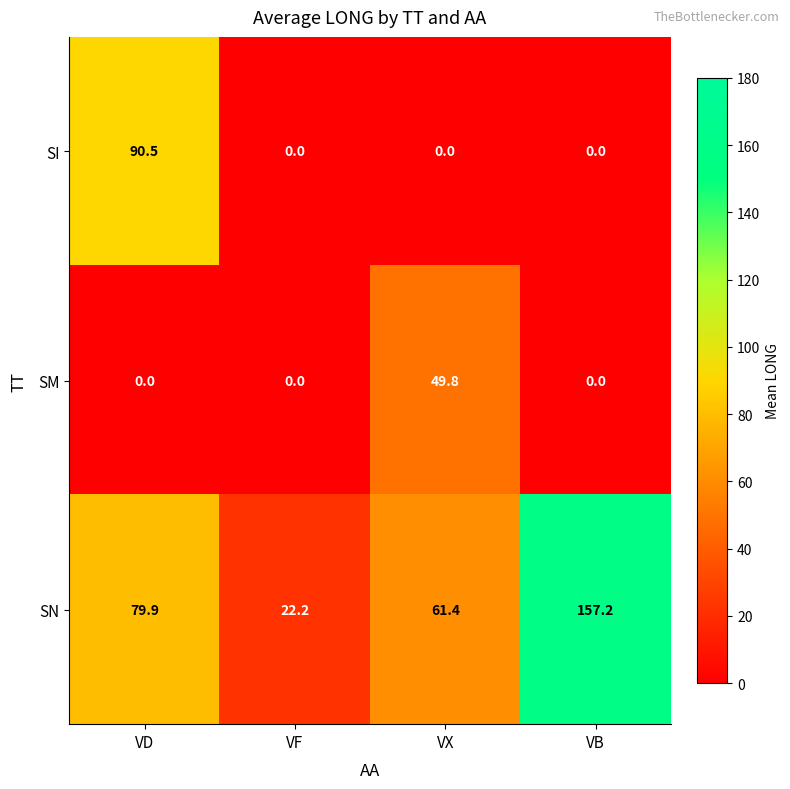

Between VD and VX, which series saw the biggest shift?

SI